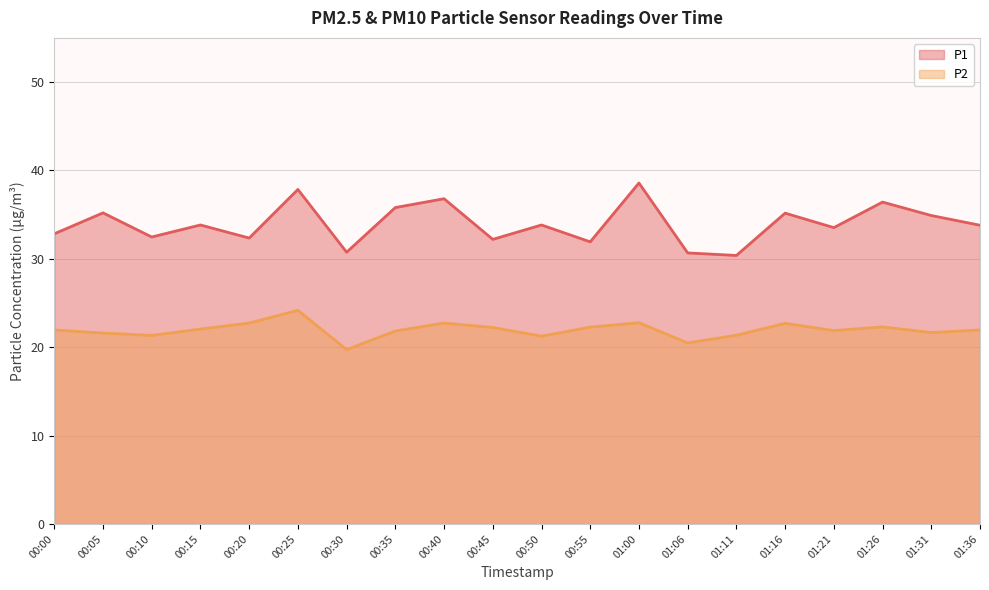

True or false: P1 has a value of 12.9 at 01:11.

False